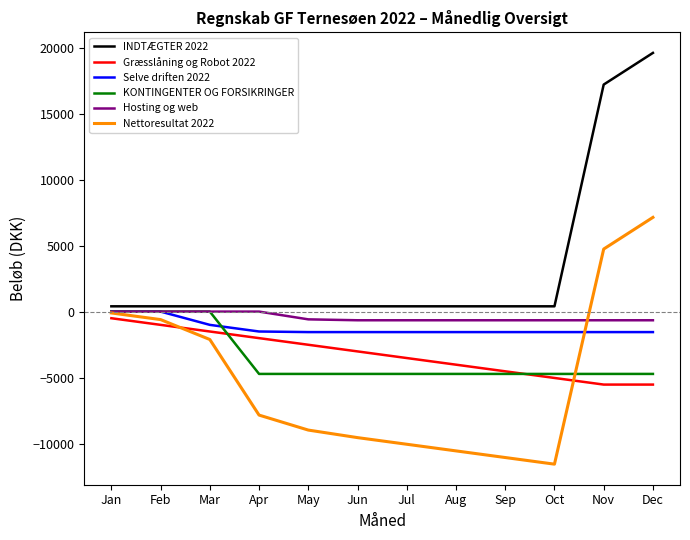

True or false: Græsslåning og Robot 2022 has more than 2 points higher than both neighbors.

False